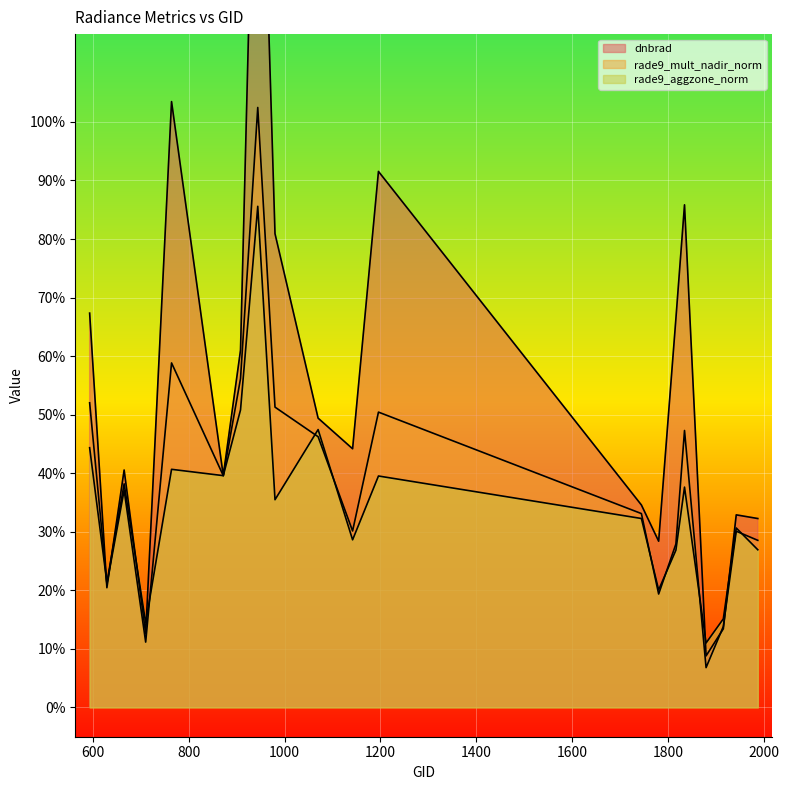

What is the difference between the maximum and minimum values in the rade9_mult_nadir_norm series?

1.0